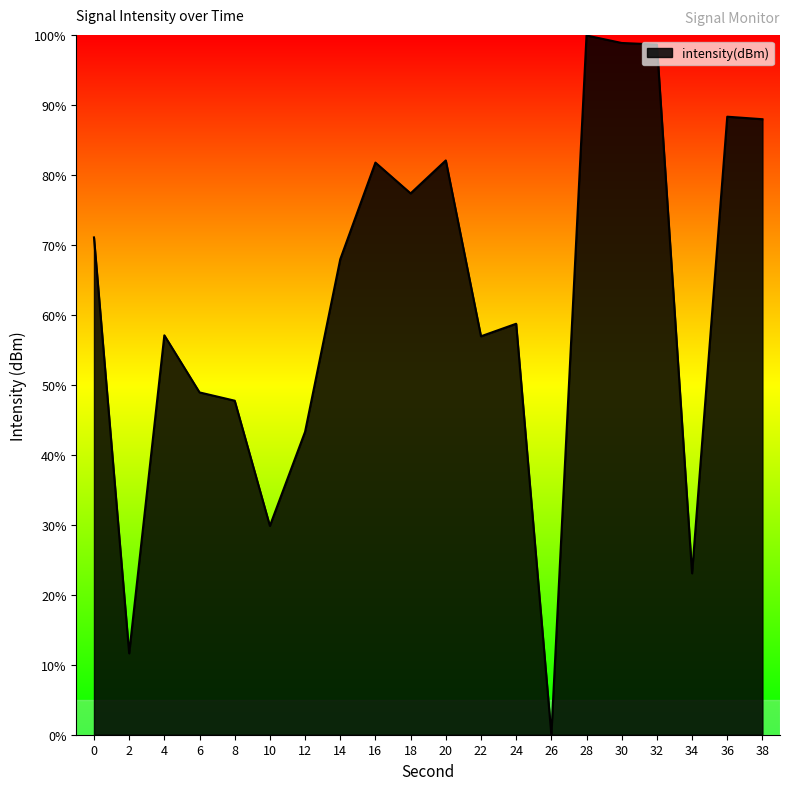

Count the number of values greater than 67.

10